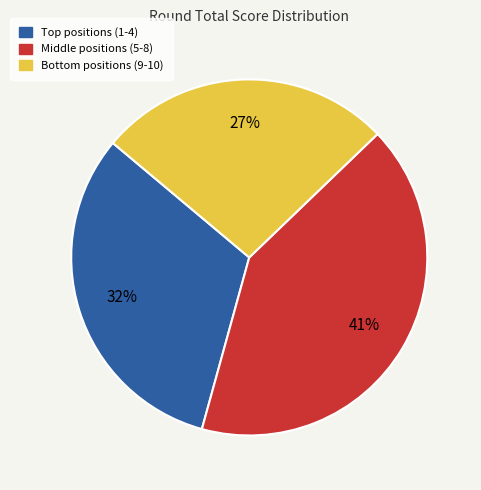

How many slices are in this pie chart?

3